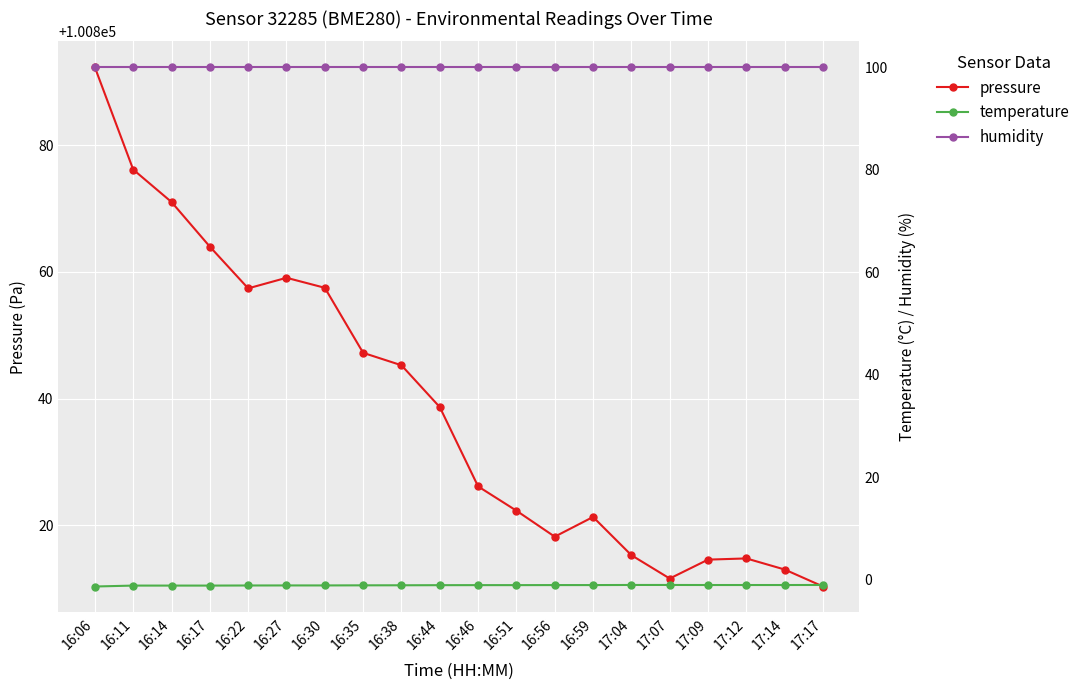

Which series changed the most between 16:27 and 16:46?

pressure